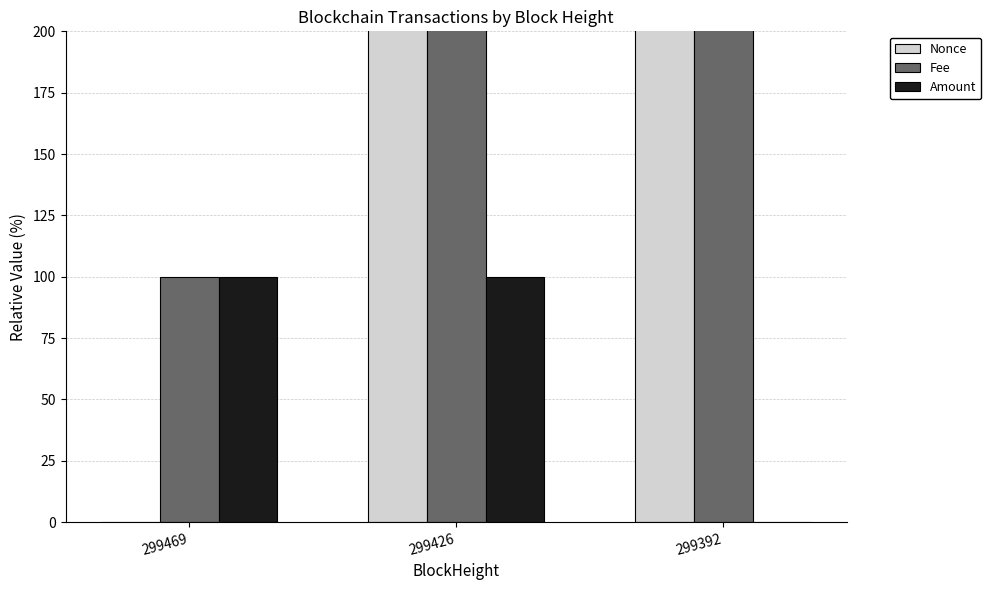

At 299392, list the series in order from smallest to largest.

Amount, Fee, Nonce